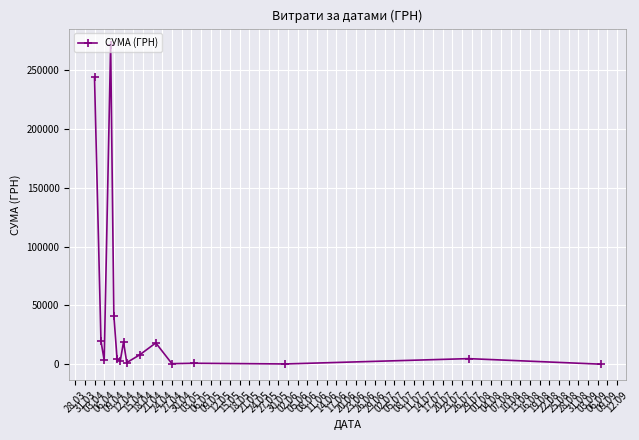

How many lines are shown in the chart?

1